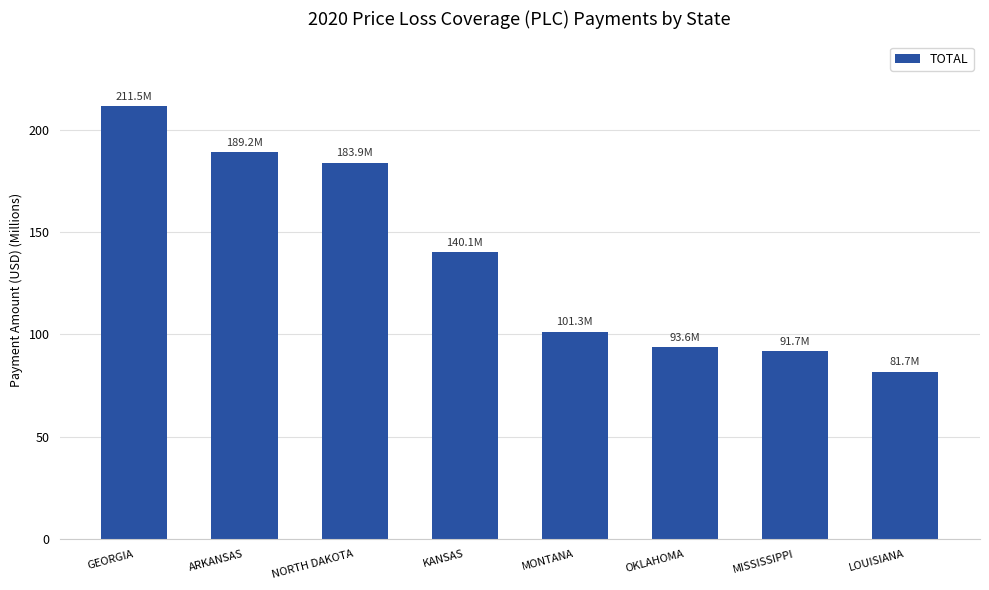

How many series are shown in this chart?

1